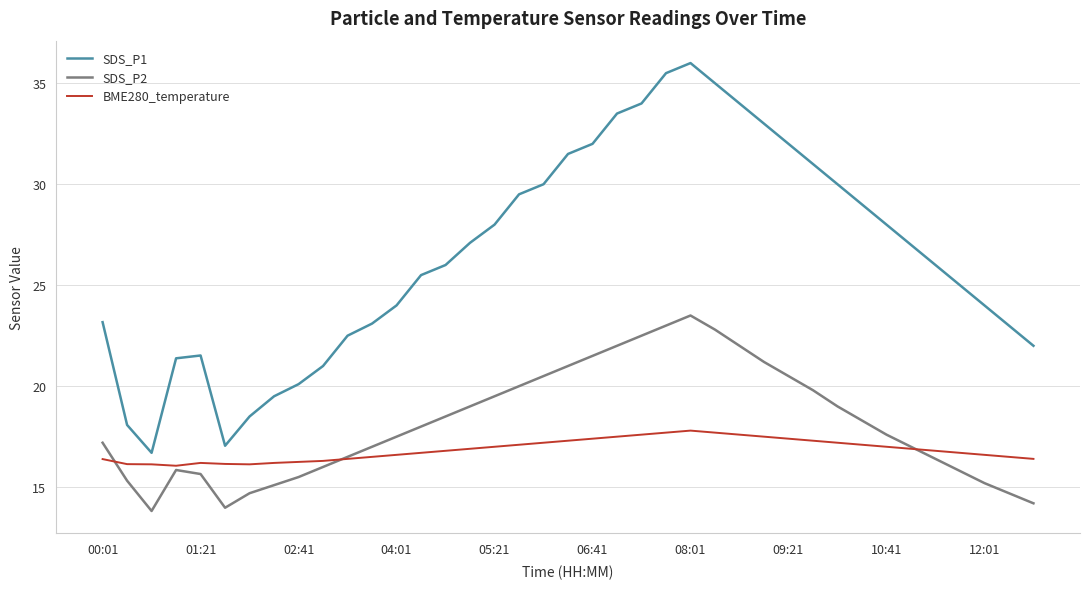

What is the average value of the SDS_P2 series?

18.1